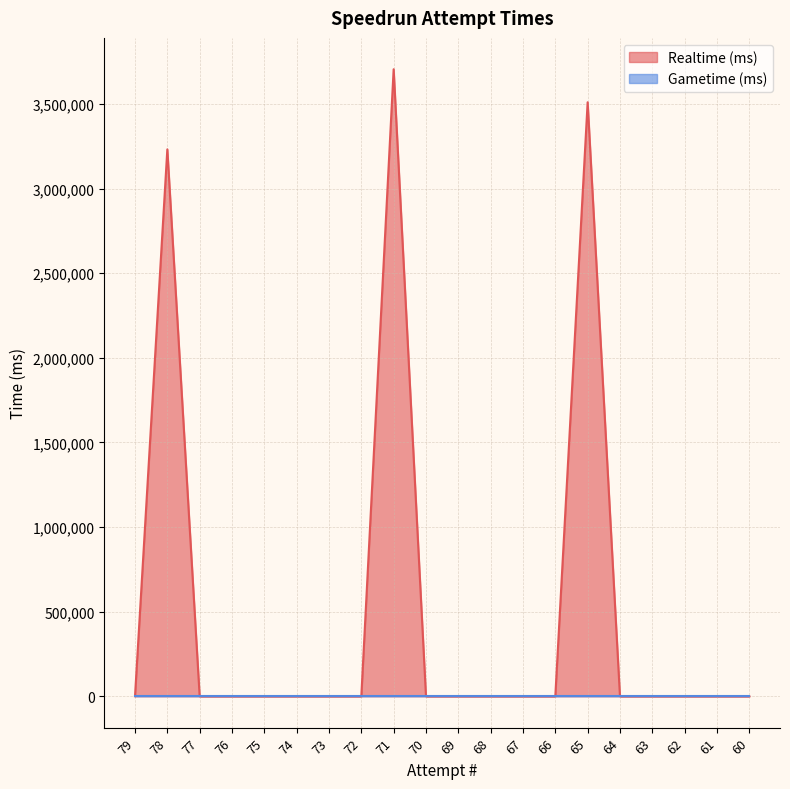

List the labels in order of value, smallest first.

79, 77, 76, 75, 74, 73, 72, 70, 69, 68, 67, 66, 64, 63, 62, 61, 60, 78, 65, 71